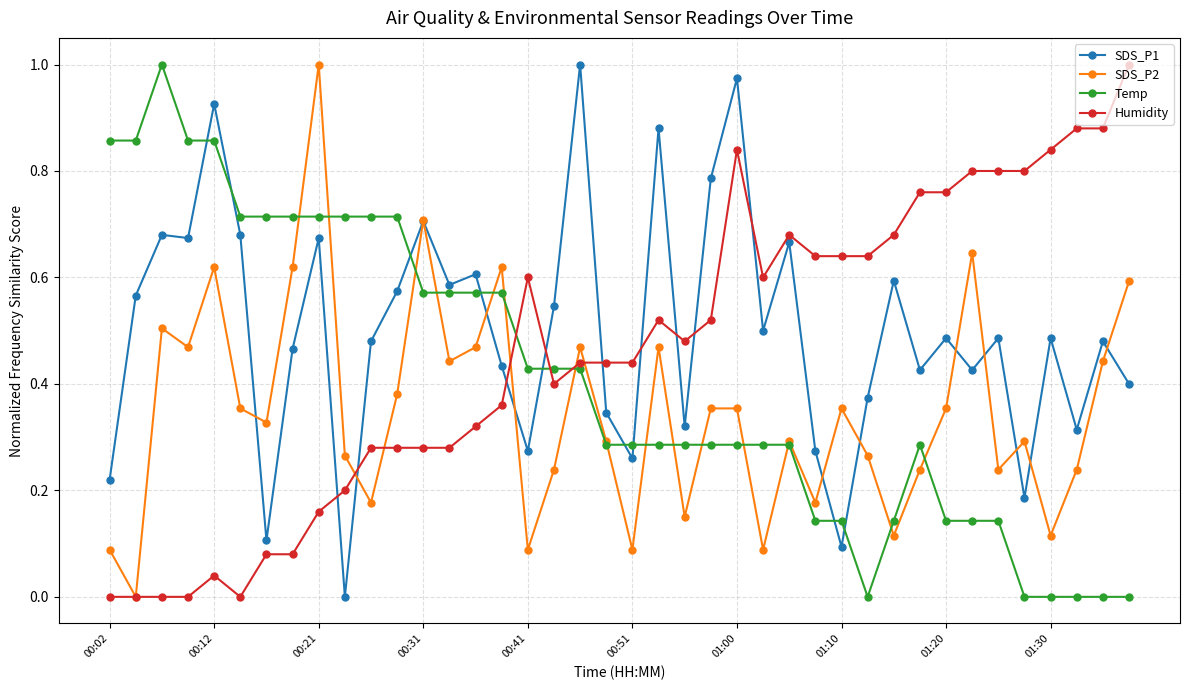

True or false: Humidity has more than 0 interior local peaks.

True